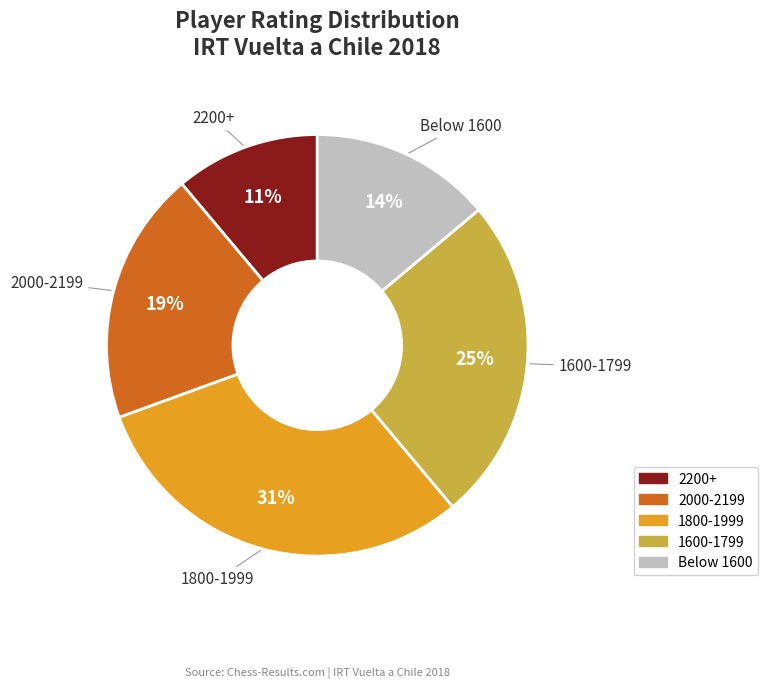

Approximately how many times larger is the value at 2200+ compared to 2000-2199?

0.6